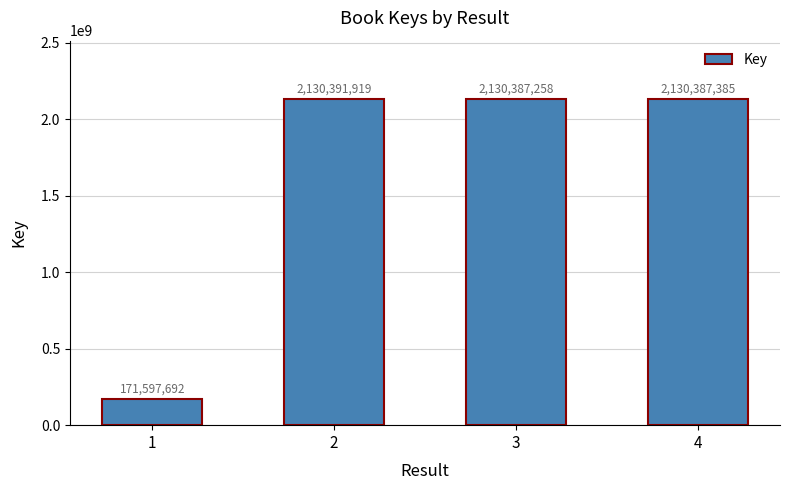

Rank the categories by value from lowest to highest.

1, 3, 4, 2